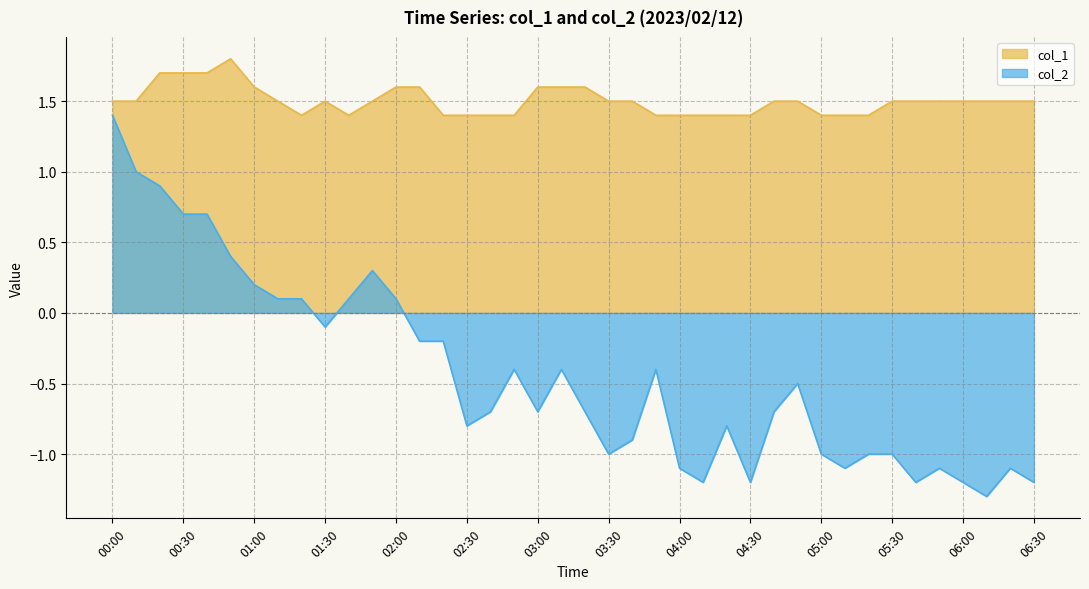

What is the lowest value of the col_2 series?

-1.3